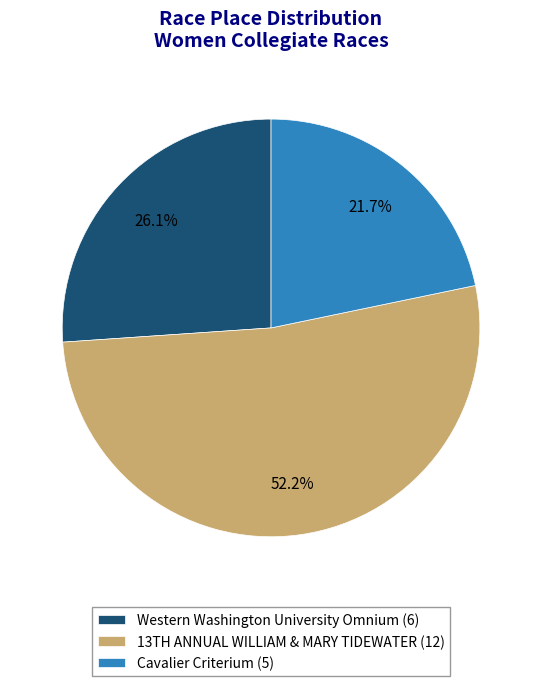

True or false: Western Washington University Omnium accounts for 40% of the total.

False